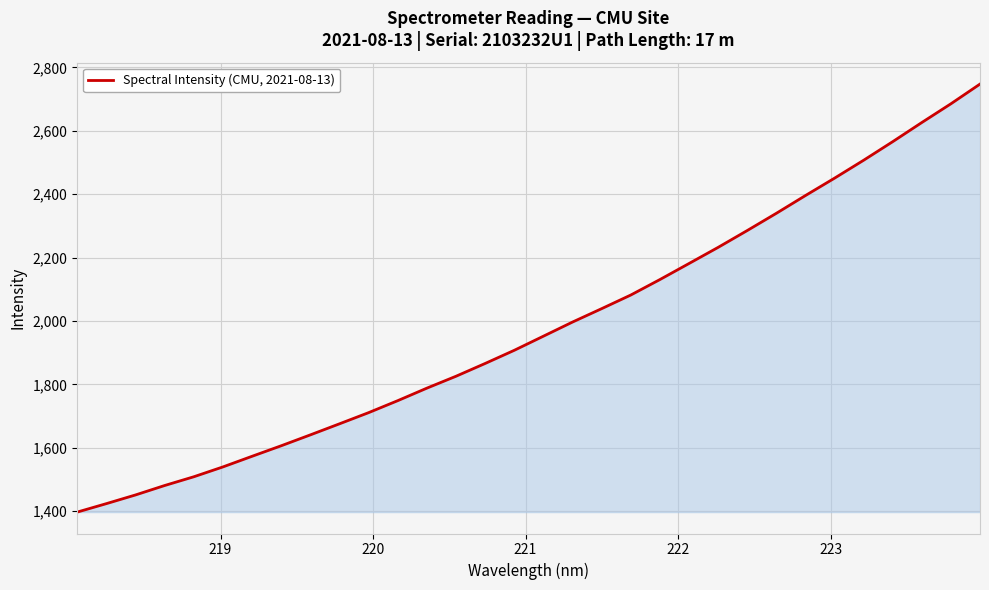

True or false: the data has more than 0 interior local peaks.

False